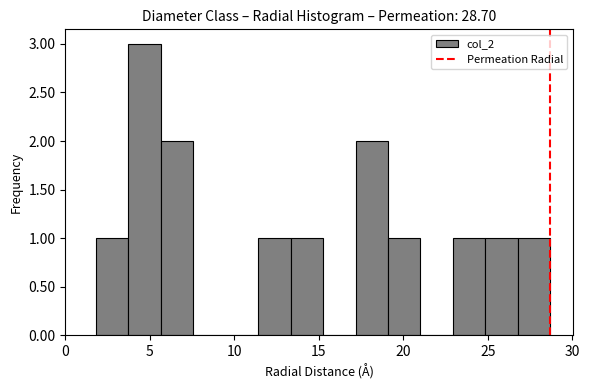

Read against the x-axis, roughly where is the centre of the tallest bar?

4.5